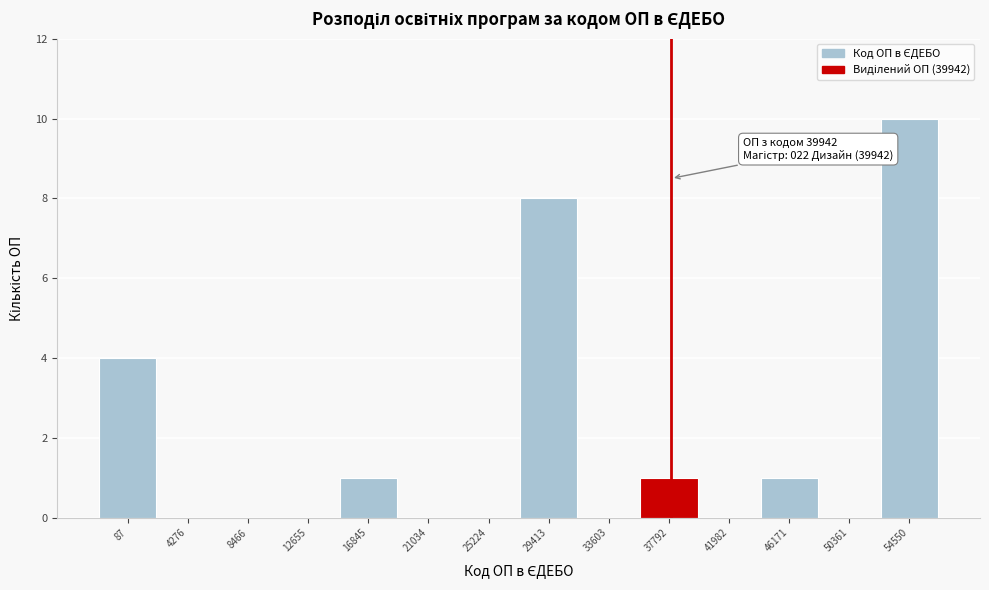

Reading left to right, transcribe all the data shown in this chart.

87=4	4276=0	8466=0	12655=0	16845=1	21034=0	25224=0	29413=8	33603=0	37792=1	41982=0	46171=1	50361=0	54550=10